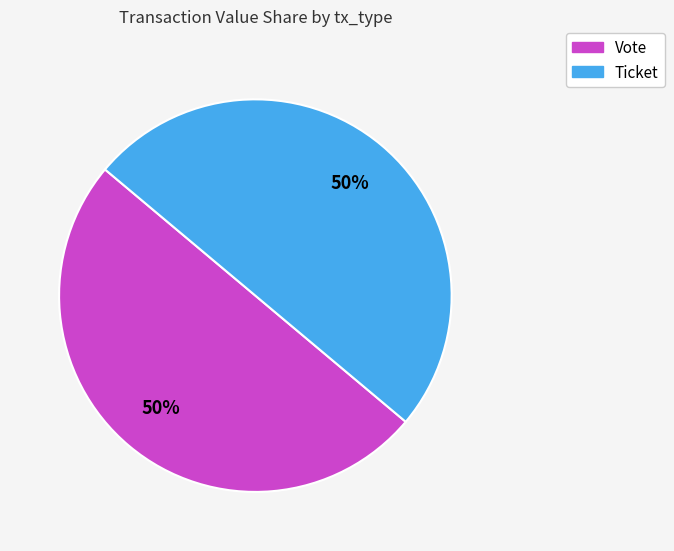

To the nearest percent, what is the combined percentage of Vote and Ticket?

100%